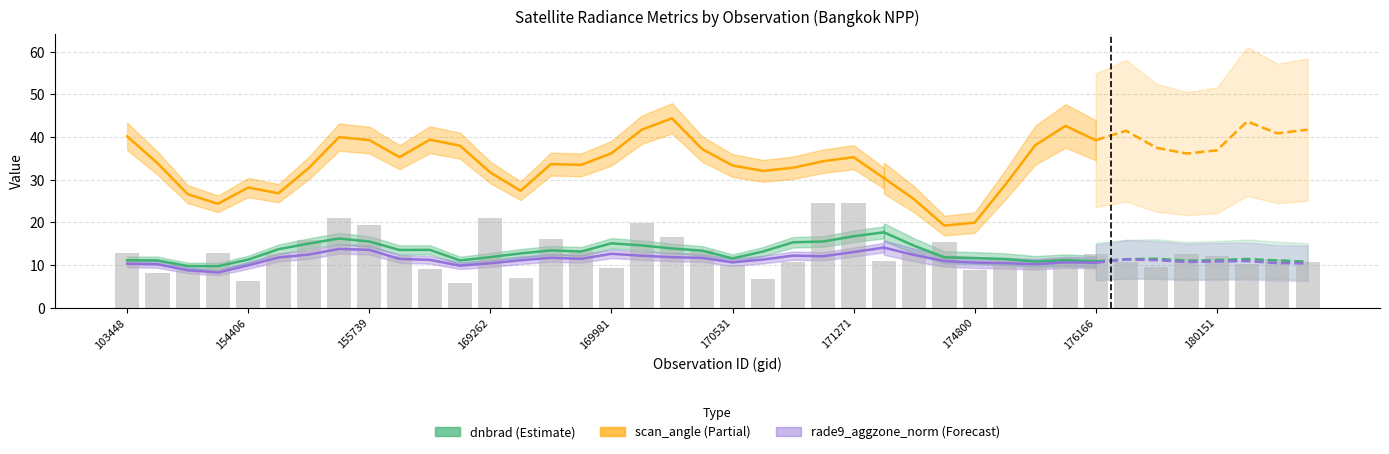

At which label does scan_angle first exceed 33?

103448